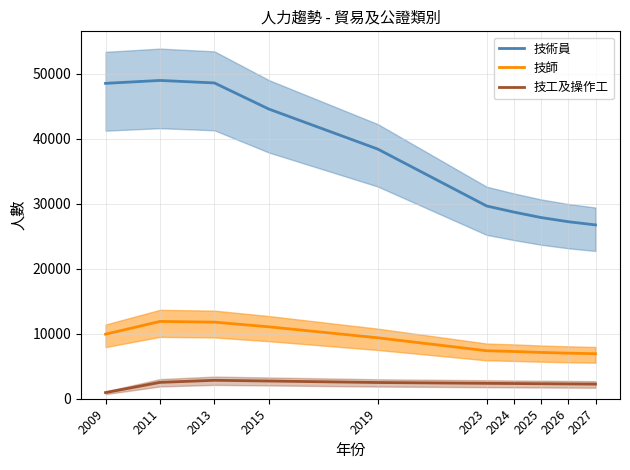

How many lines are shown in the chart?

3